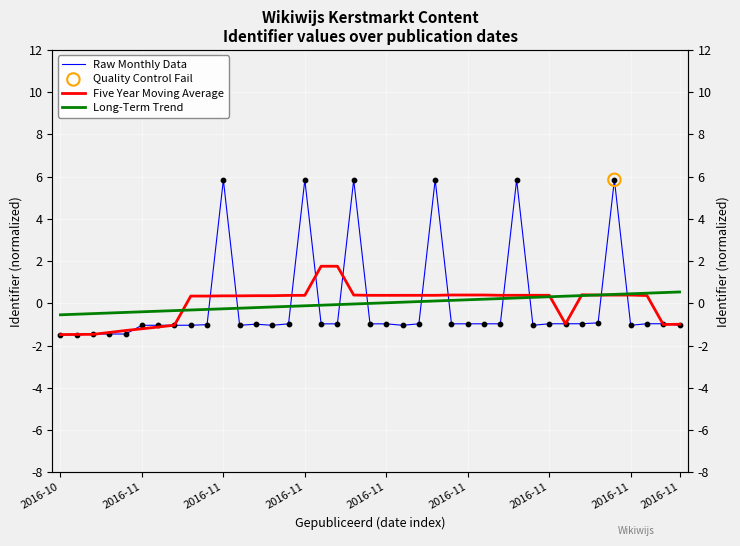

Which series has the largest total across all categories?

Five Year Moving Average